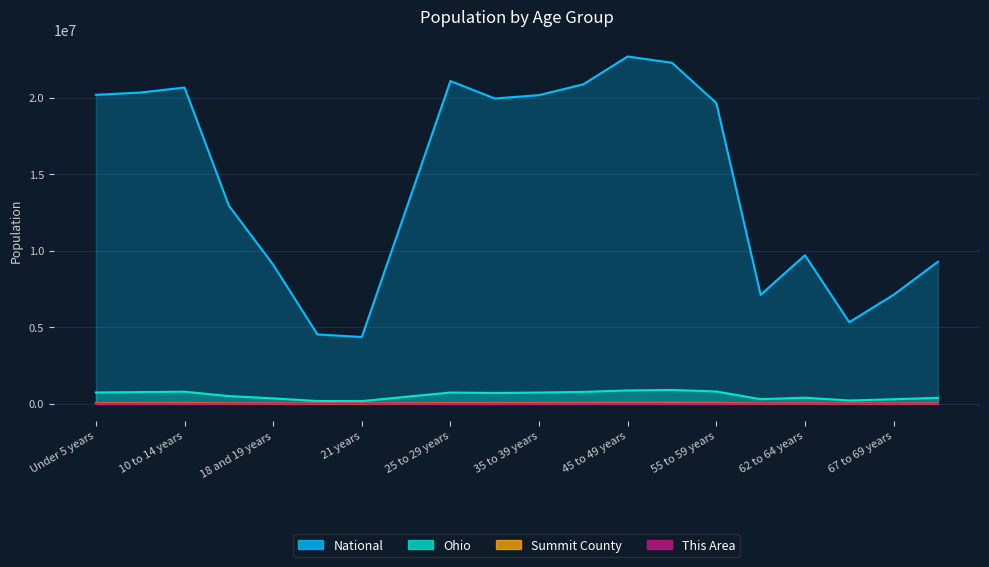

Reading right to left, list all the values displayed in this chart.

This Area: 70 to 74 years=768	67 to 69 years=480	65 and 66 years=326	62 to 64 years=689	60 and 61 years=477	55 to 59 years=1362	50 to 54 years=1418	45 to 49 years=1349	40 to 44 years=1102	35 to 39 years=931	30 to 34 years=768	25 to 29 years=777	22 to 24 years=527	21 years=175	20 years=174	18 and 19 years=414	15 to 17 years=755	10 to 14 years=1221	5 to 9 years=953	Under 5 years=767
Summit County: 70 to 74 years=17348	67 to 69 years=12750	65 and 66 years=9358	62 to 64 years=18729	60 and 61 years=14063	55 to 59 years=38732	50 to 54 years=43519	45 to 49 years=40916	40 to 44 years=36335	35 to 39 years=33036	30 to 34 years=31328	25 to 29 years=33211	22 to 24 years=20240	21 years=6815	20 years=7056	18 and 19 years=15258	15 to 17 years=22967	10 to 14 years=35863	5 to 9 years=33221	Under 5 years=31524
Ohio: 70 to 74 years=371370	67 to 69 years=280531	65 and 66 years=198333	62 to 64 years=381006	60 and 61 years=284403	55 to 59 years=786857	50 to 54 years=887057	45 to 49 years=855134	40 to 44 years=761369	35 to 39 years=718462	30 to 34 years=691329	25 to 29 years=718630	22 to 24 years=442085	21 years=157045	20 years=163986	18 and 19 years=336375	15 to 17 years=487307	10 to 14 years=774699	5 to 9 years=747889	Under 5 years=720856
National: 70 to 74 years=9278166	67 to 69 years=7115361	65 and 66 years=5319902	62 to 64 years=9704197	60 and 61 years=7113727	55 to 59 years=19664805	50 to 54 years=22298125	45 to 49 years=22708591	40 to 44 years=20890964	35 to 39 years=20179642	30 to 34 years=19962099	25 to 29 years=21101849	22 to 24 years=12712576	21 years=4354294	20 years=4519129	18 and 19 years=9086089	15 to 17 years=12954254	10 to 14 years=20677194	5 to 9 years=20348657	Under 5 years=20201362